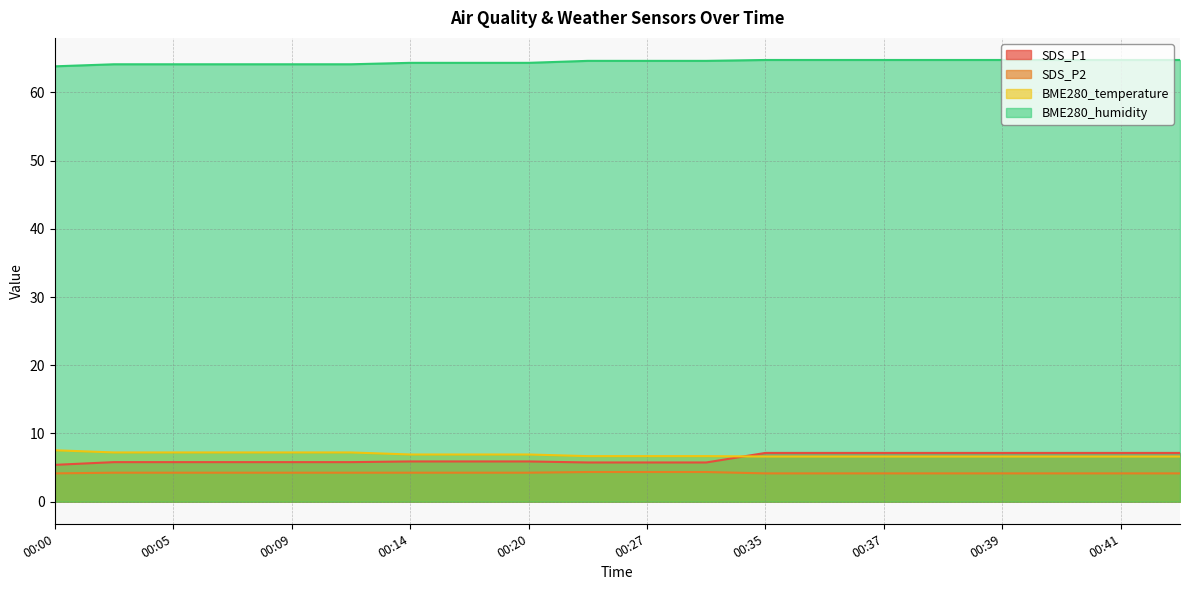

Which series has the largest total across all categories?

BME280_humidity